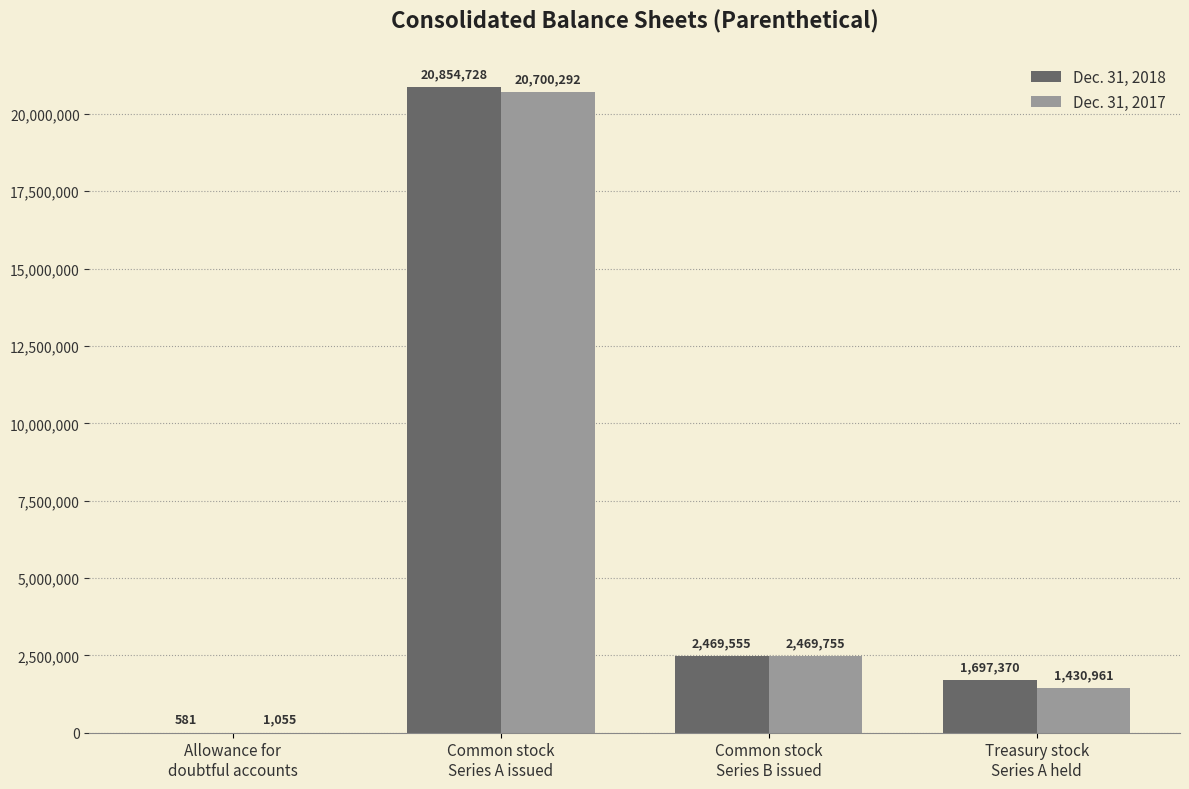

What is the average value of the Dec. 31, 2017 series?

6150516